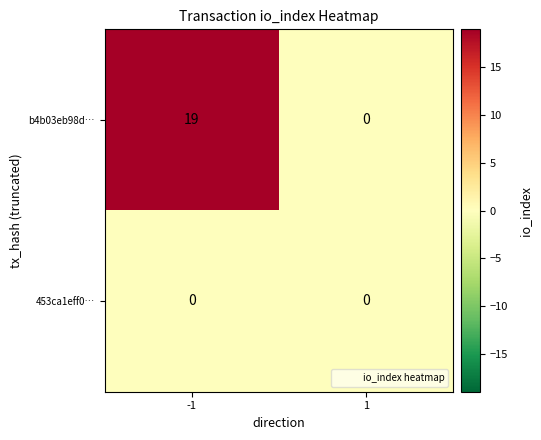

List the series in order of their overall mean, highest first.

b4b03eb98d…, 453ca1eff0…